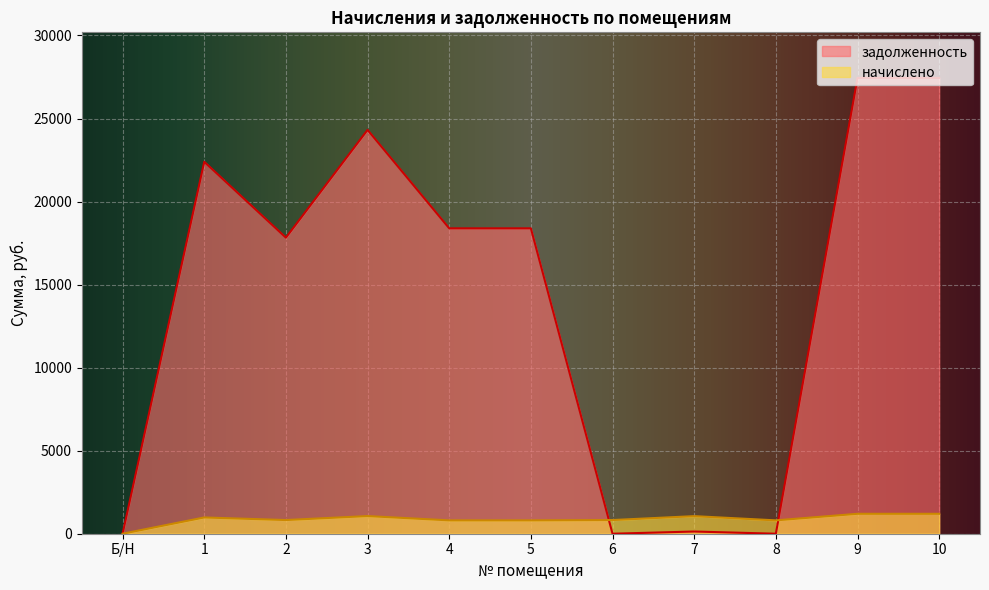

How many lines are shown in the chart?

2